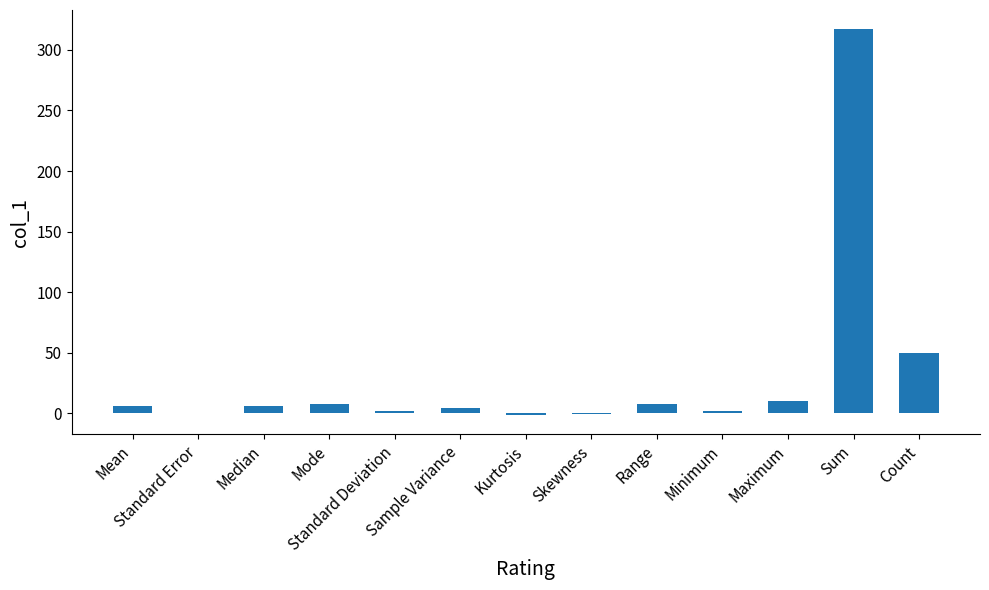

Where is the data nearest to the value 157?

Count